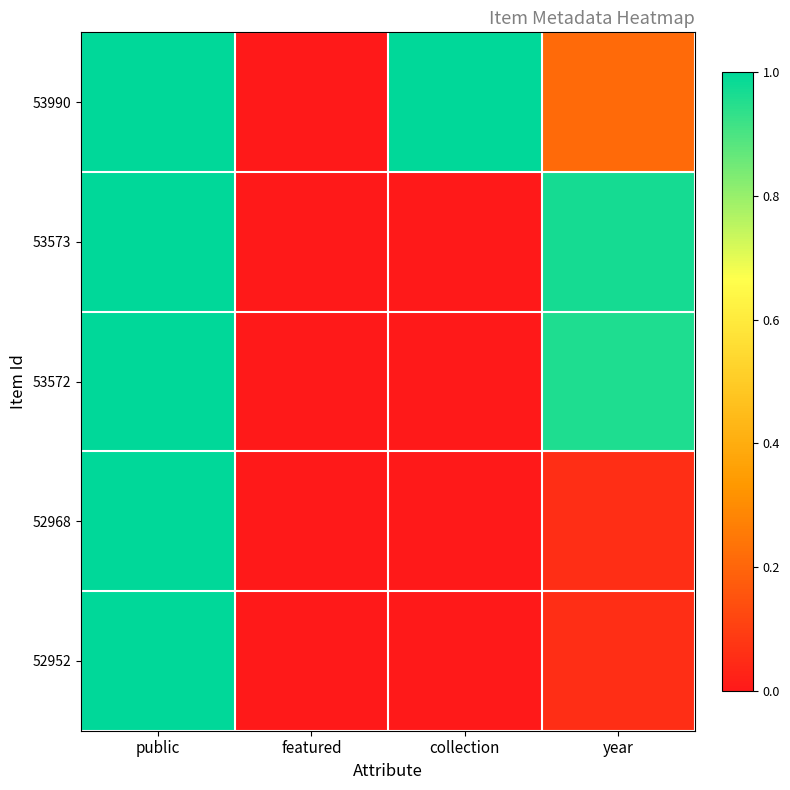

Between featured and collection, which series saw the biggest shift?

53990